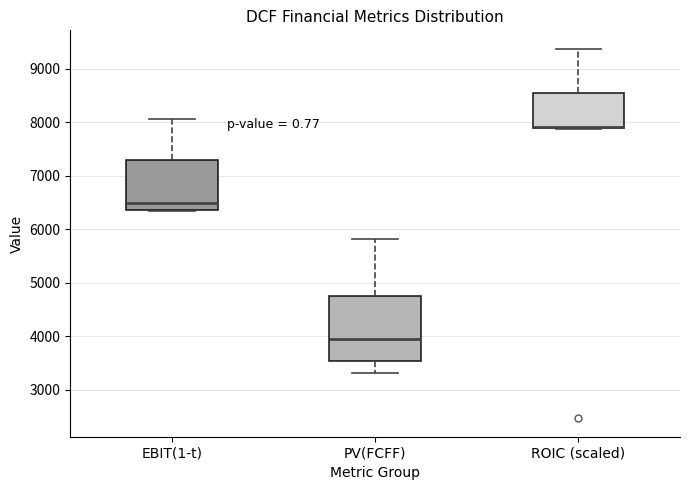

Reading left to right, transcribe this box plot: for each box, give where its median line is, the range the box spans, and where its two whiskers end, as read against the y-axis. The values are not printed on the chart, so give them approximately, as read against the axis.

EBIT(1-t): median 6500, box 6400 to 7300, whiskers 6300 to 8100
PV(FCFF): median 4000, box 3500 to 4800, whiskers 3300 to 5800
ROIC (scaled): median 7900 (drawn on the box's lower edge), box 7900 to 8600, whiskers 7900 to 9400